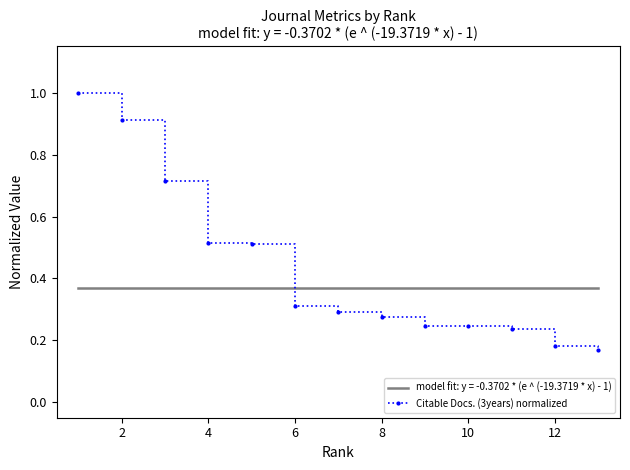

True or false: Citable Docs. (3years) normalized has a value of 0.9 at 2.

True